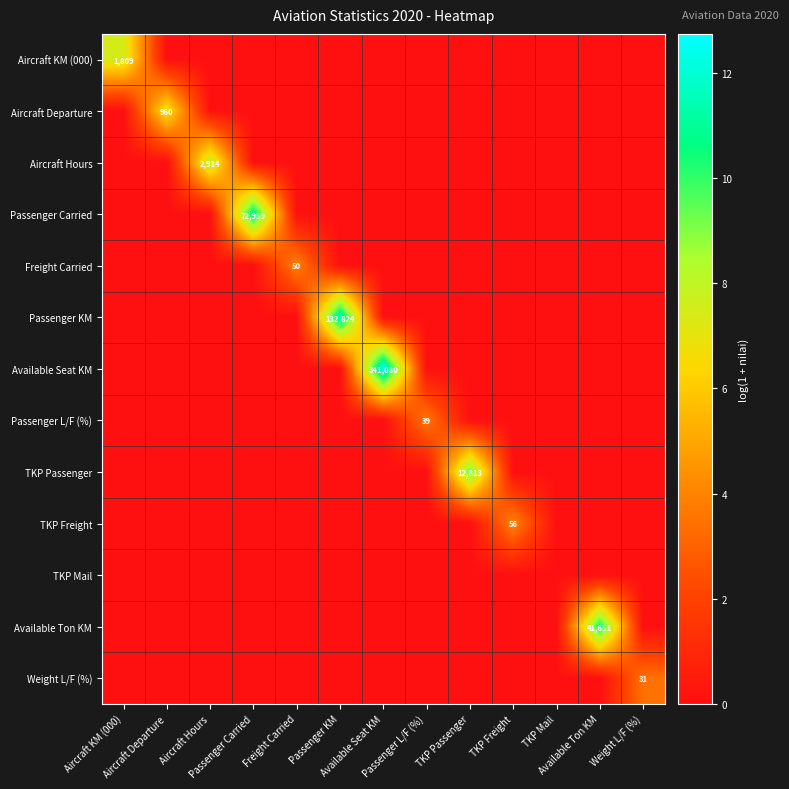

Is the value of Passenger Carried at Aircraft KM (000) greater than the value of Aircraft KM (000) at TKP Freight?

No